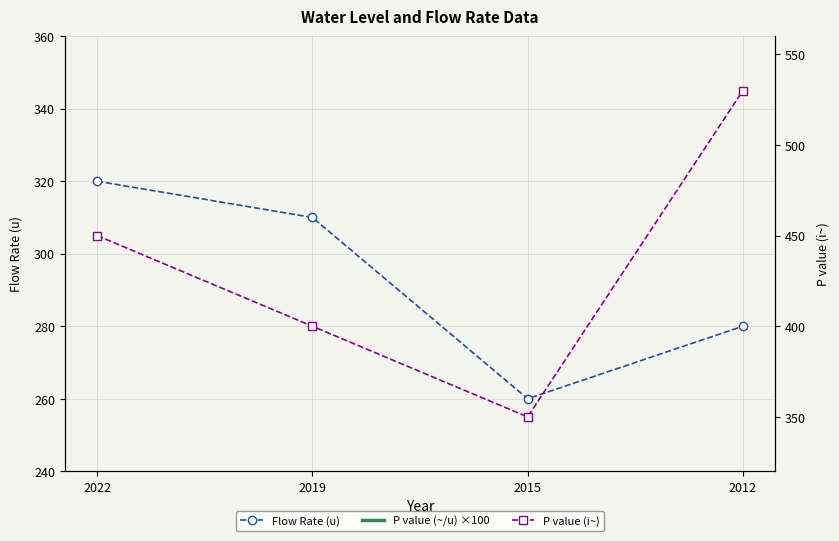

What is the value of the P value (~/u) ×100 point at the 2nd from the left?

130